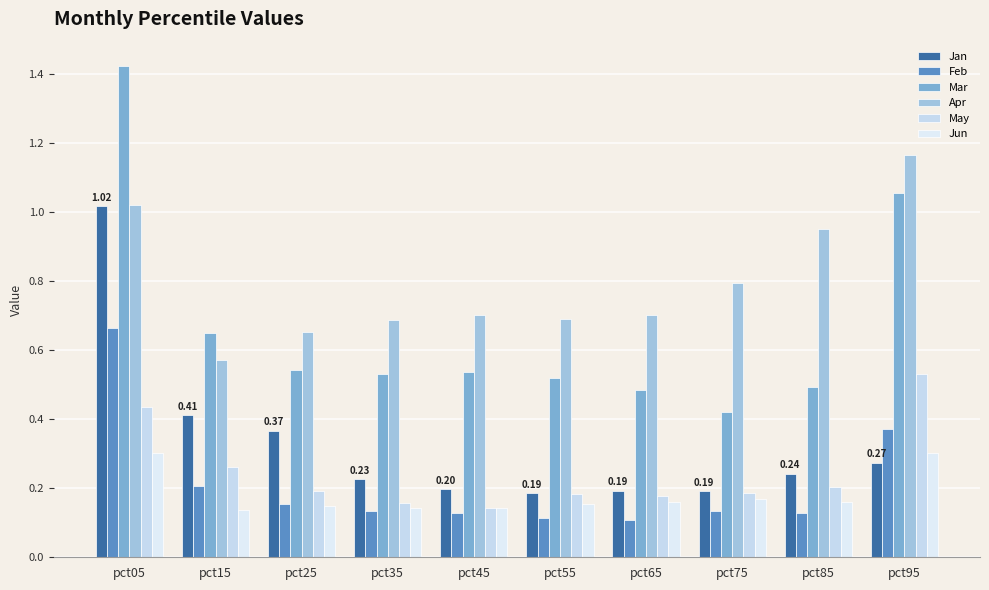

Which label corresponds to the largest value in the chart?

pct05